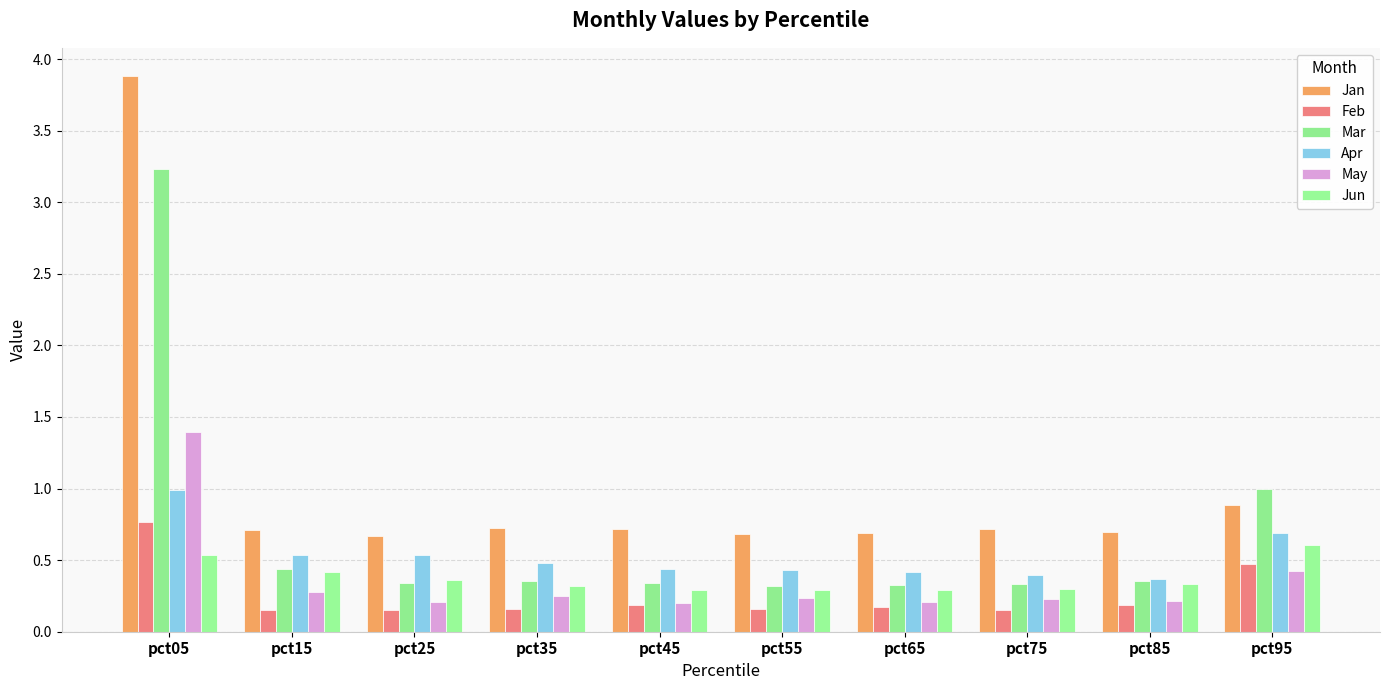

Where is May nearest to the value 0?

pct45